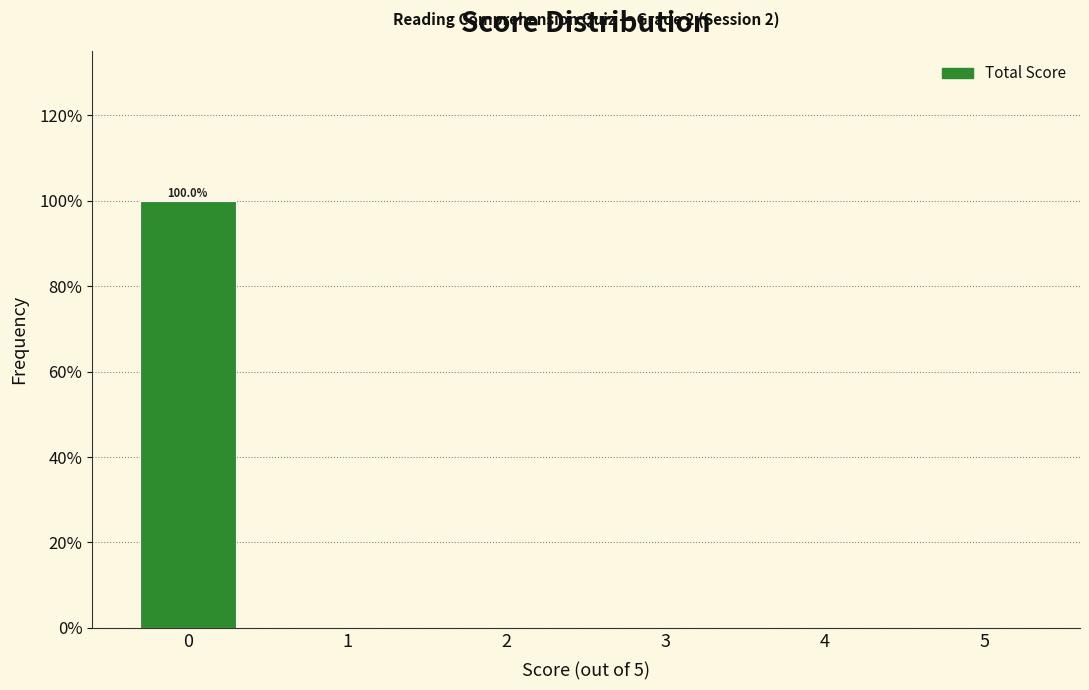

Reading left to right, extract all data points from this chart.

0=100	1=0	2=0	3=0	4=0	5=0